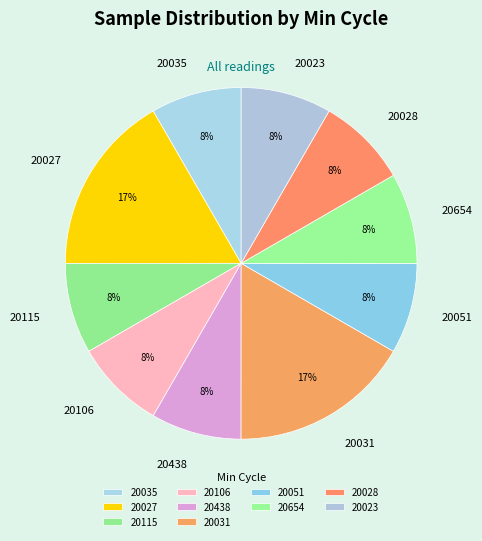

How many segments does this pie chart have?

10